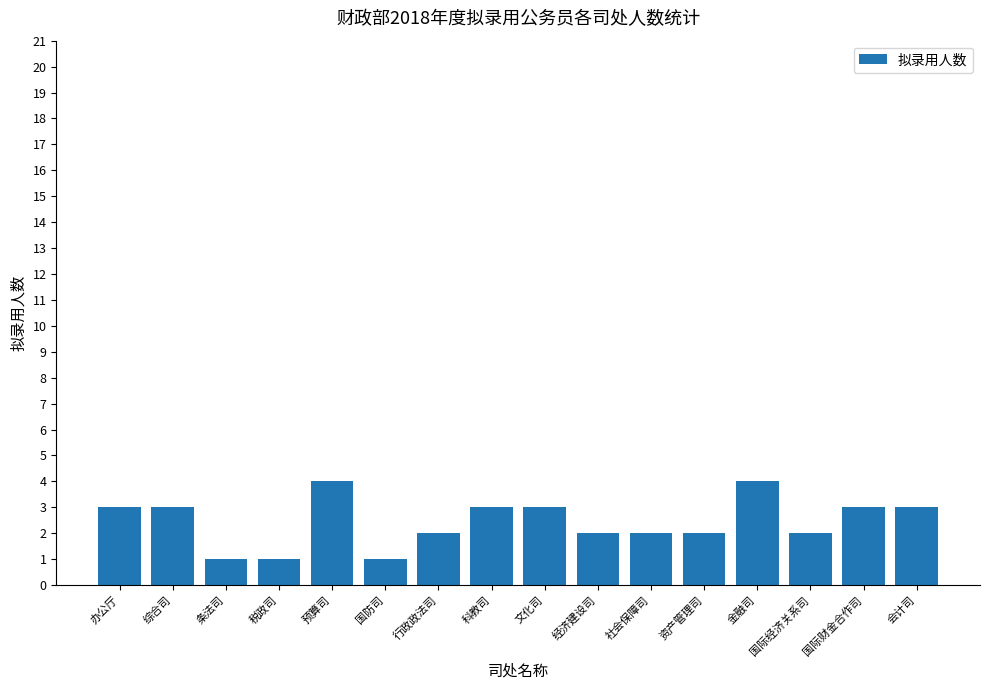

What is the difference between the second highest and second lowest values?

3